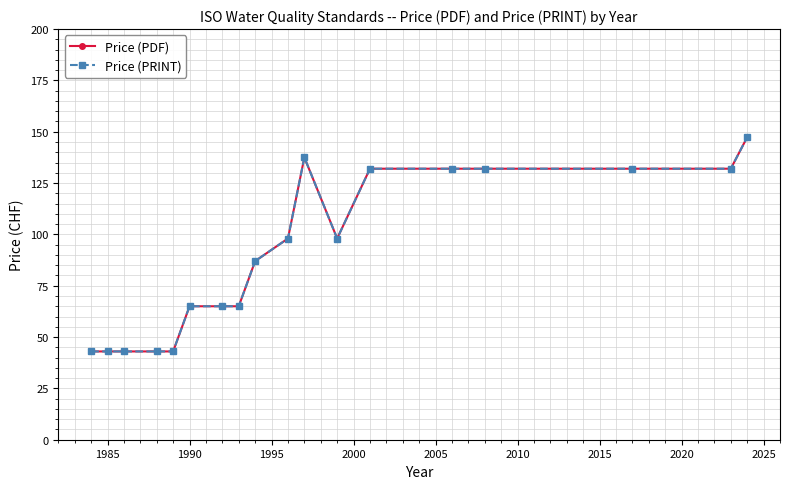

Is this an area chart (filled region under the line)?

No